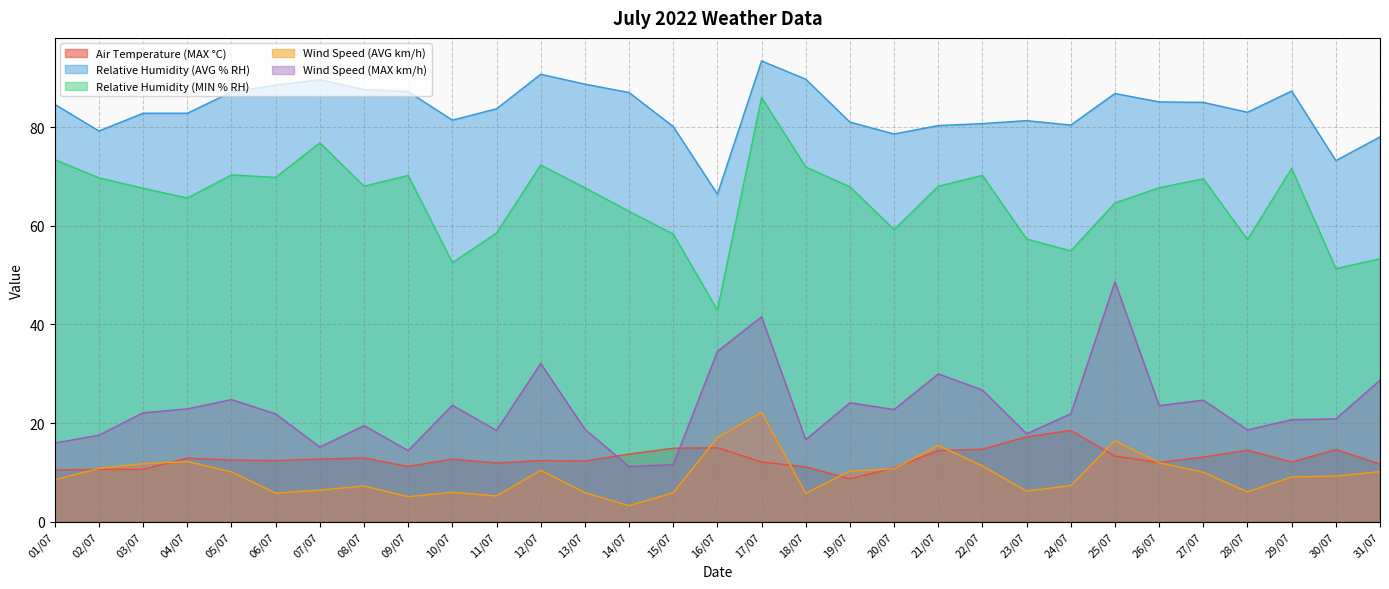

True or false: Wind Speed (AVG km/h) and Wind Speed (MAX km/h) intersect in this chart.

False